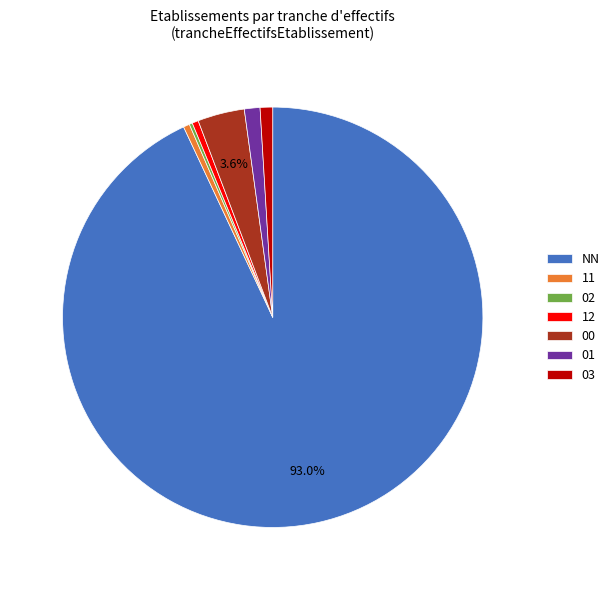

True or false: 03 accounts for 12% of the total.

False